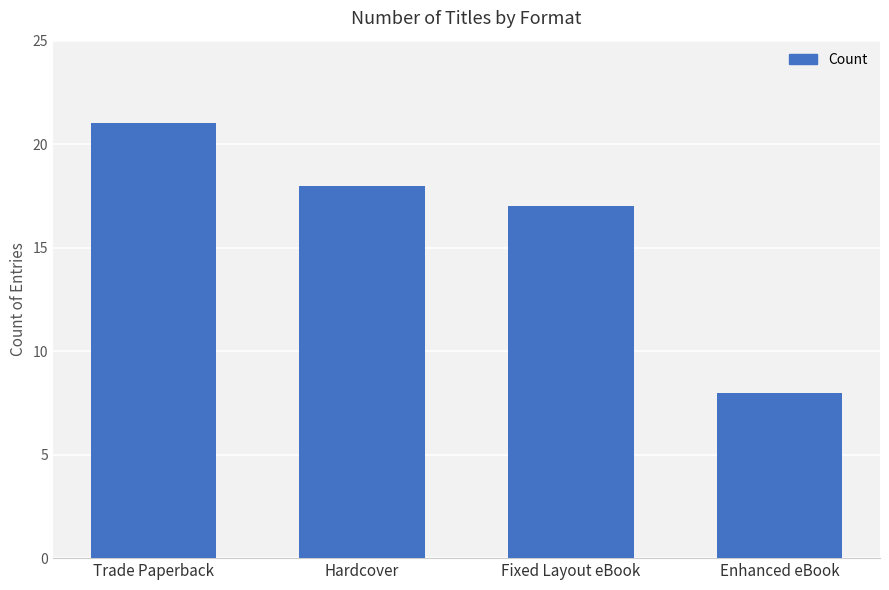

What position from the right is Fixed Layout eBook?

2